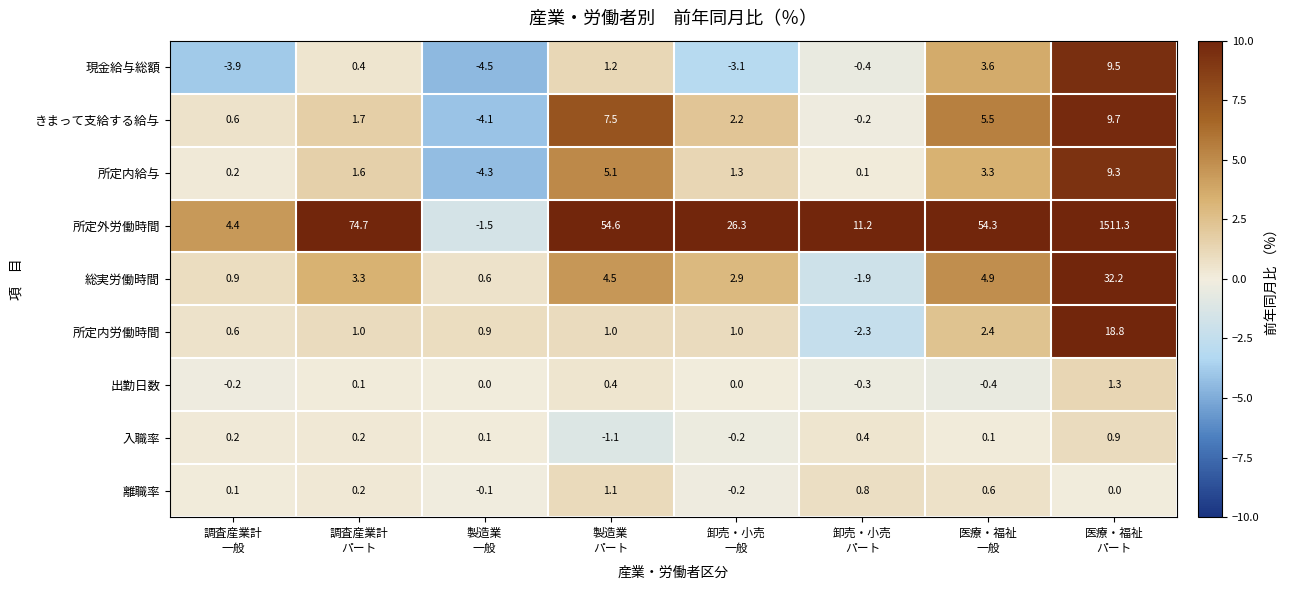

What is the lowest value of the 所定内給与 series?

-4.3